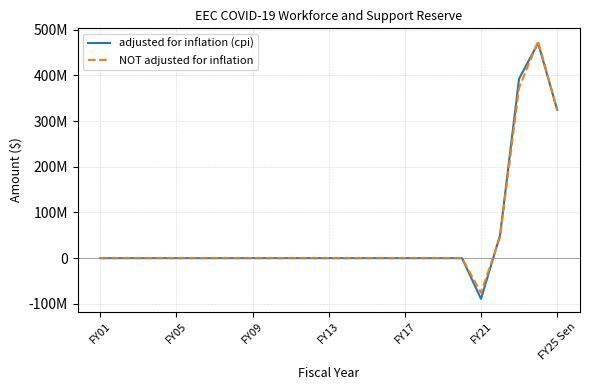

What is the difference between the maximum and second lowest values in the adjusted for inflation (cpi) series?

470837645